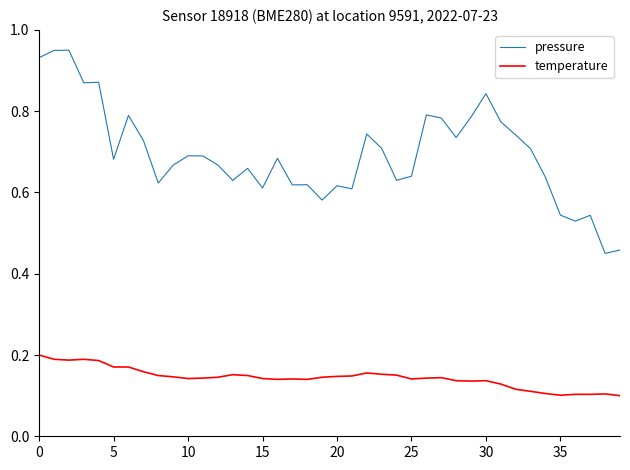

List the series in order of their peak value, lowest first.

temperature, pressure